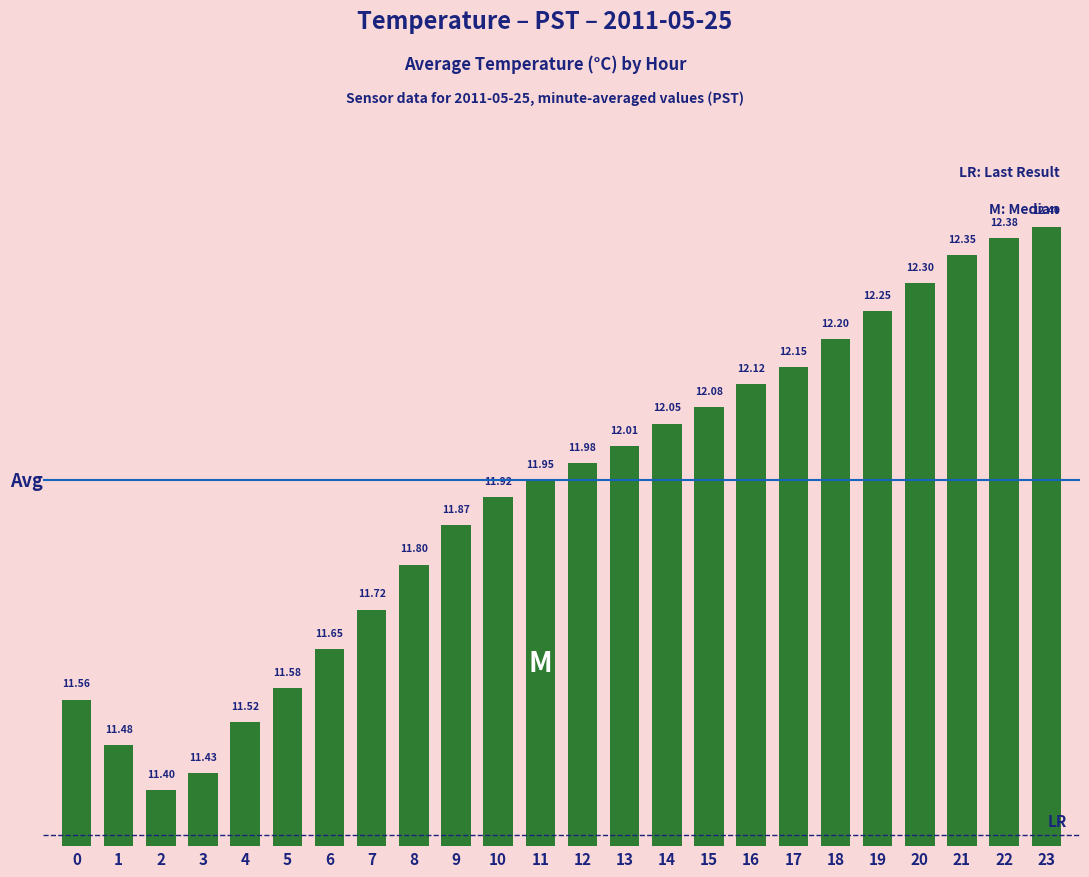

List the labels in order of value, smallest first.

2, 3, 1, 4, 0, 5, 6, 7, 8, 9, 10, 11, 12, 13, 14, 15, 16, 17, 18, 19, 20, 21, 22, 23